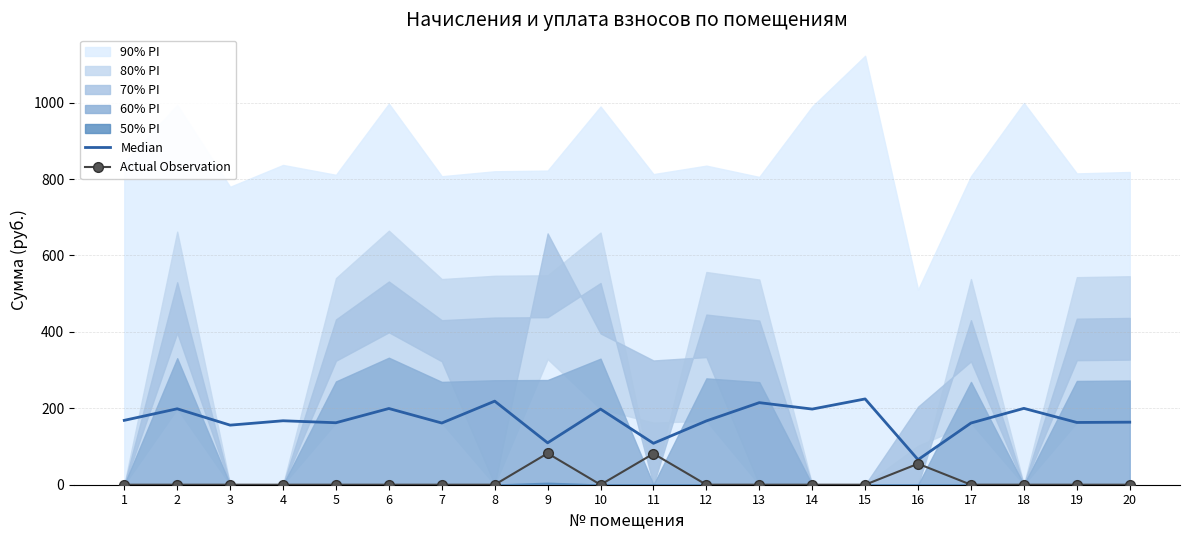

In Actual Observation, how many points are higher than both neighbors (excluding endpoints)?

3